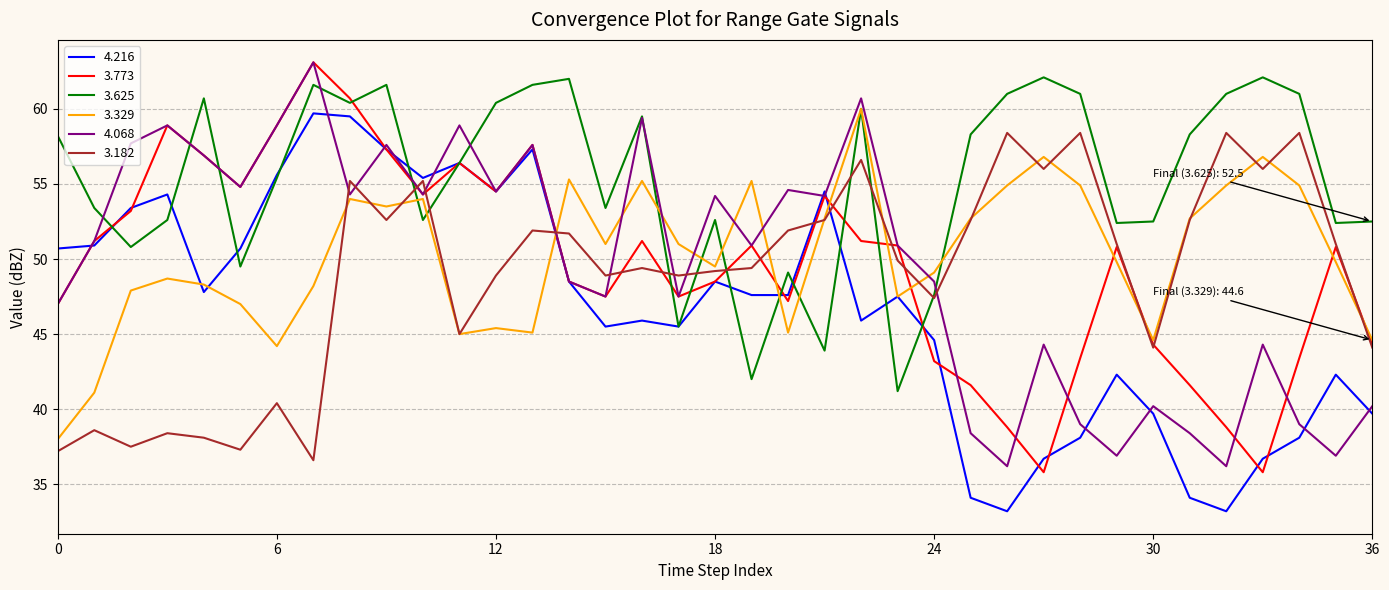

Which series ends up on top after the final intersection of 3.182 and 4.068?

3.182